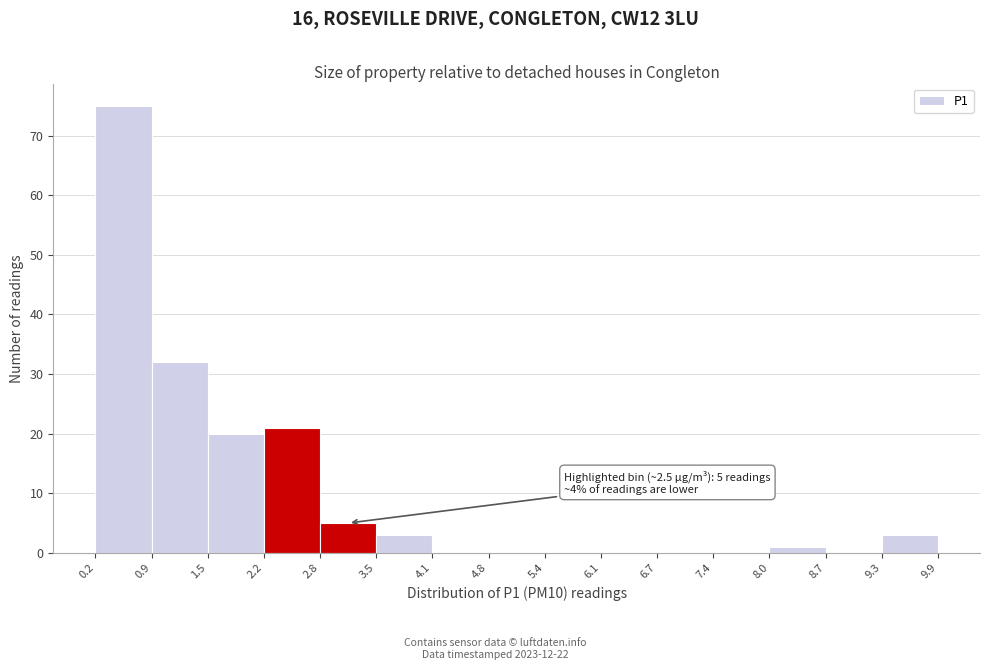

Which range on the x-axis has the tallest bar?

0.2 to 0.9